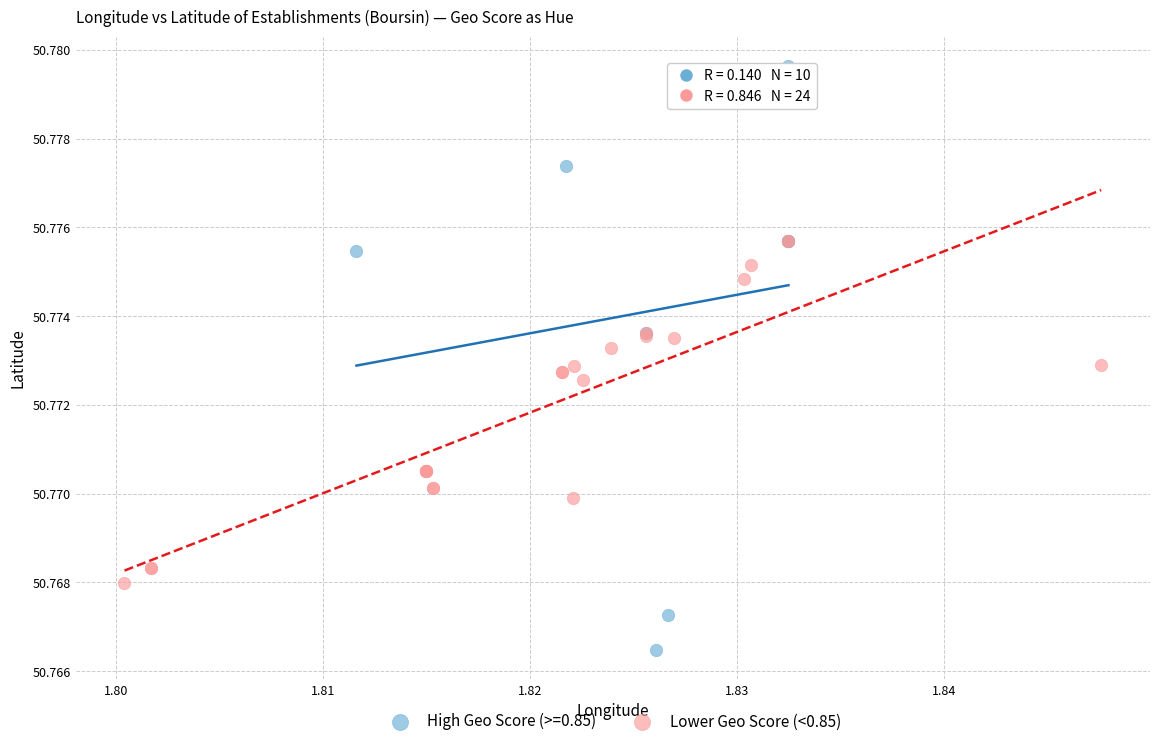

Which series has the widest spread of Y values?

High Geo Score (>=0.85)